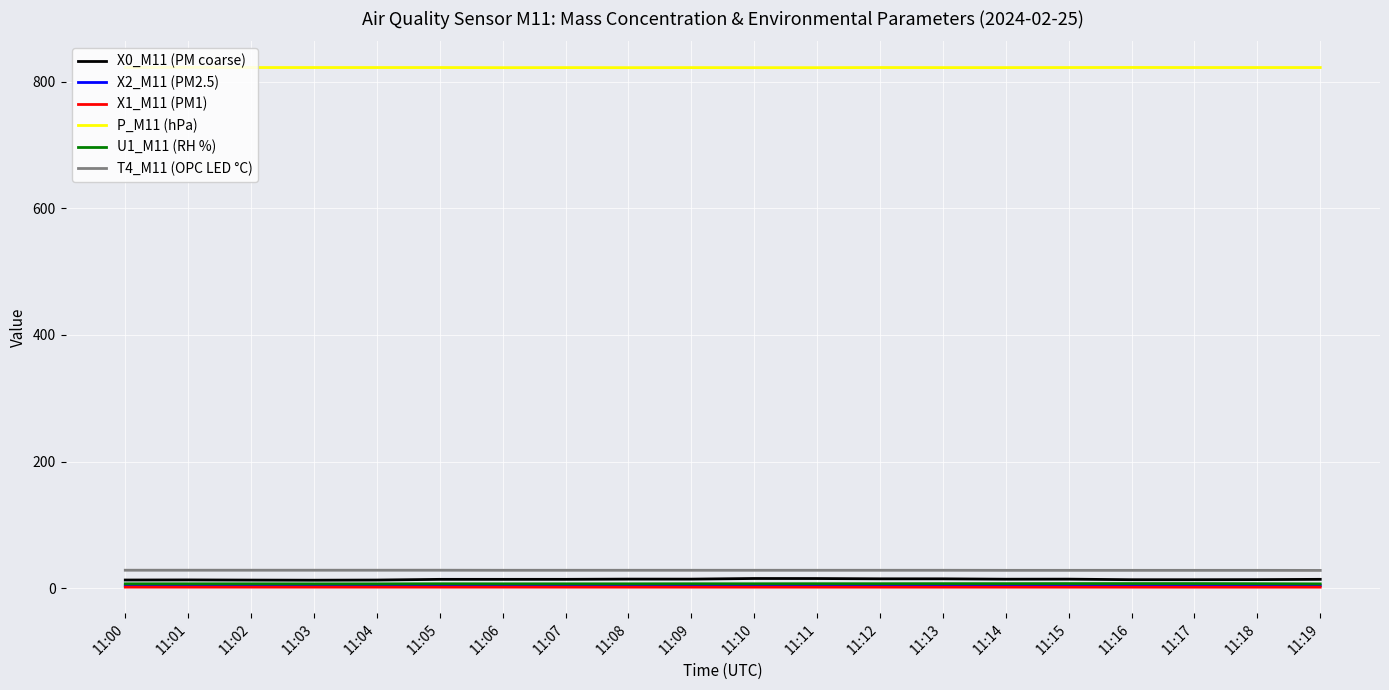

True or false: P_M11 (hPa) and X0_M11 (PM coarse) cross at least once.

False